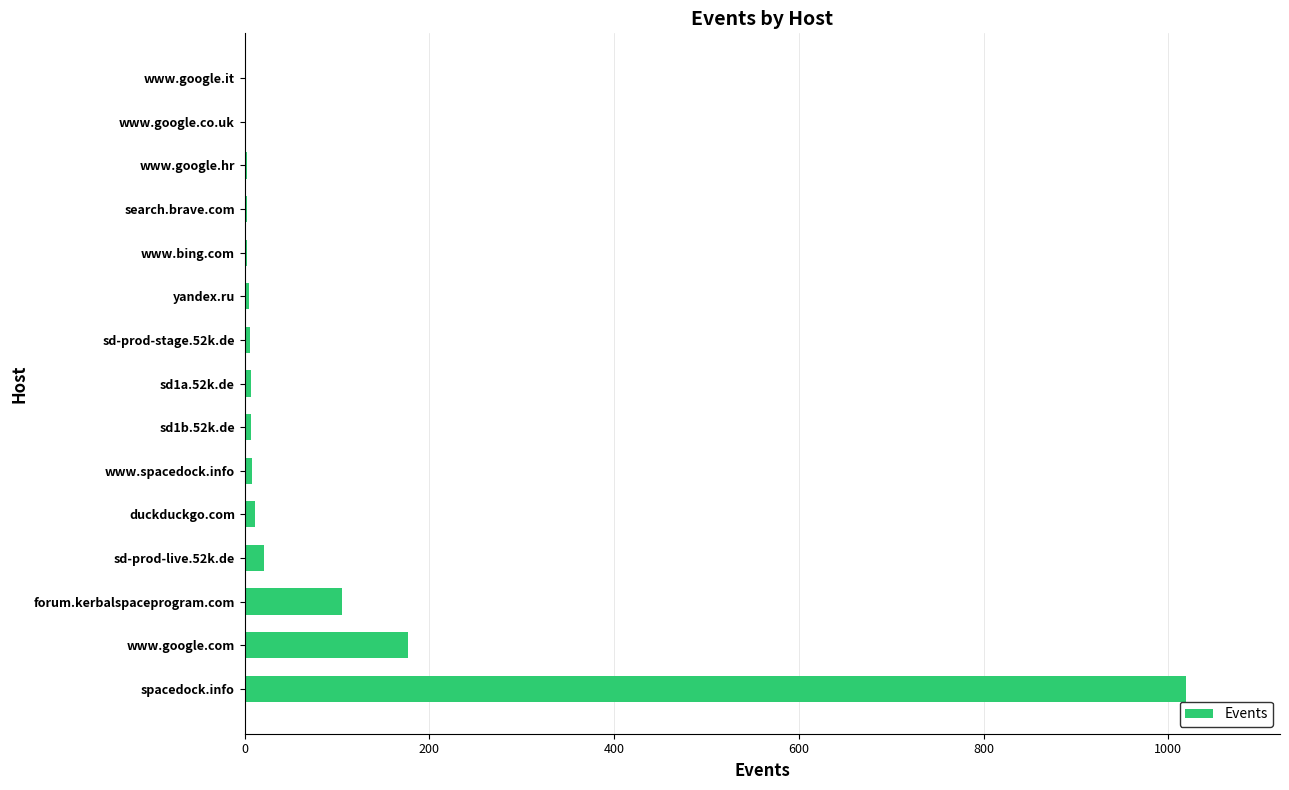

Where is the data nearest to the value 510?

www.google.com